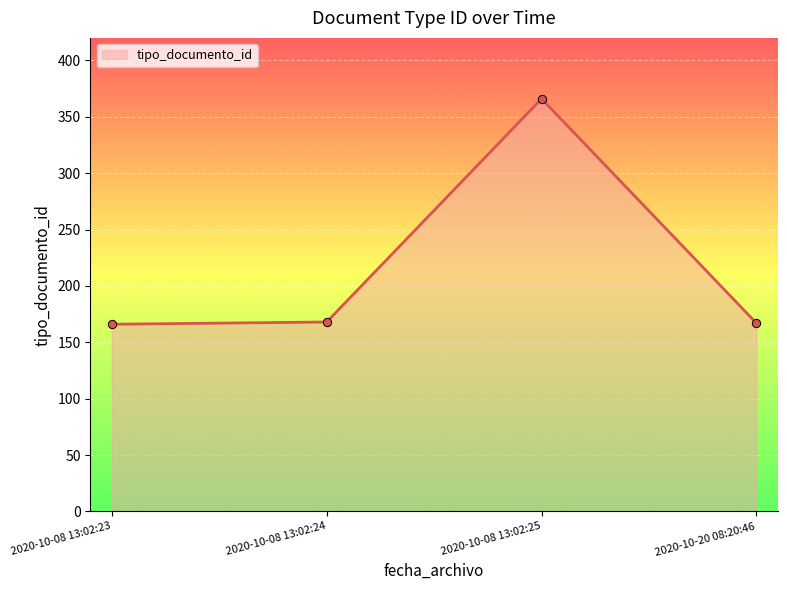

What value does the data have at 2020-10-20 08:20:46?

167